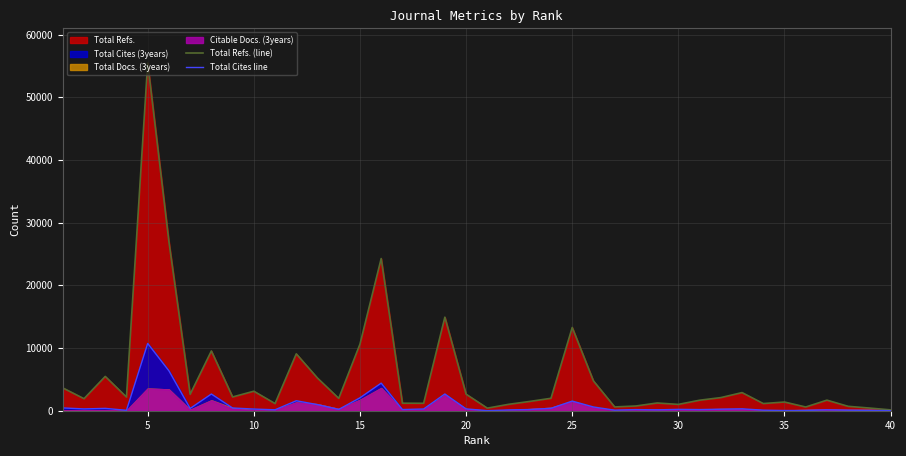

How many lines are shown in the chart?

2